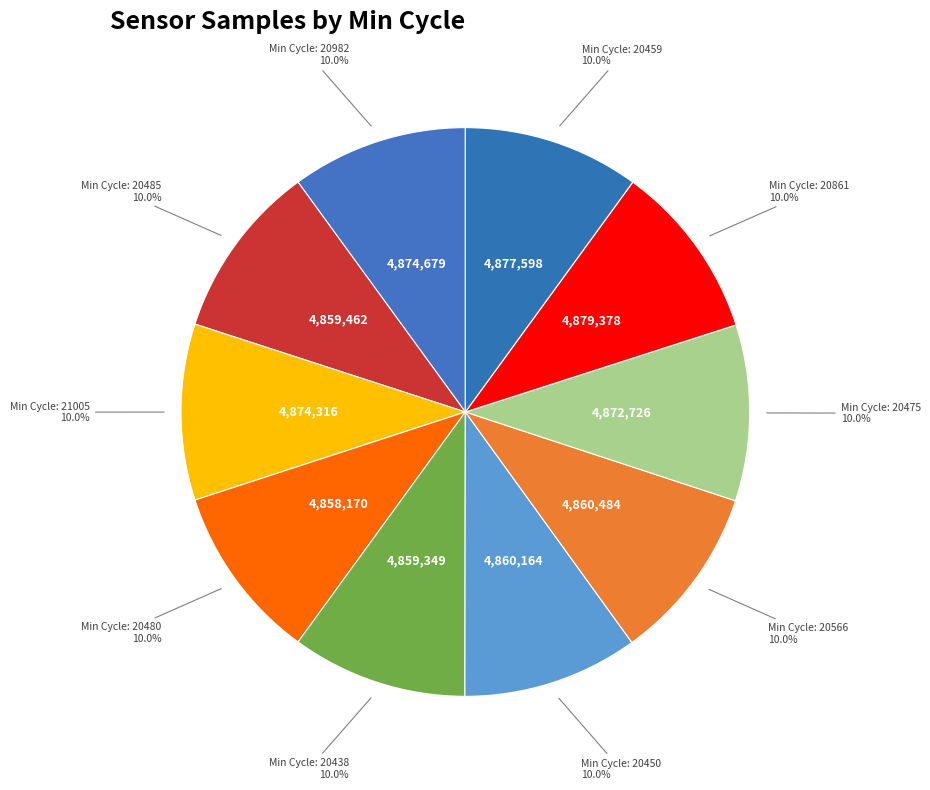

How many segments does this pie chart have?

10